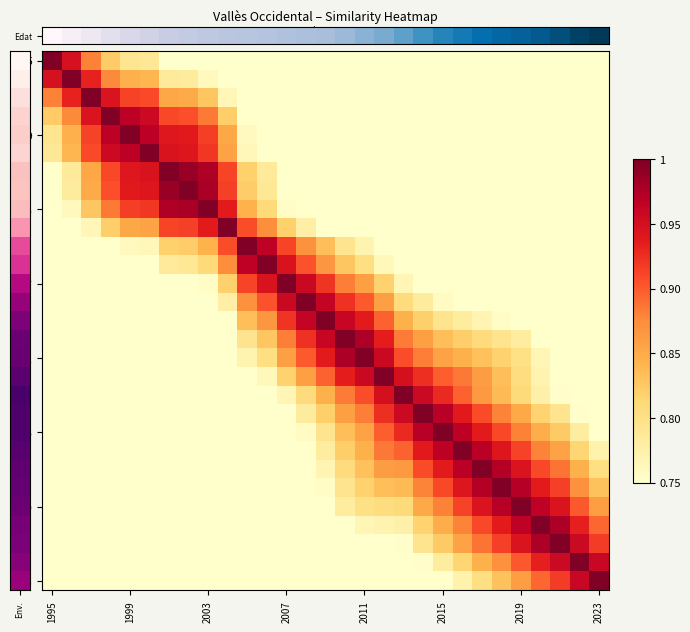

Which series has the largest range (max minus min)?

Edat